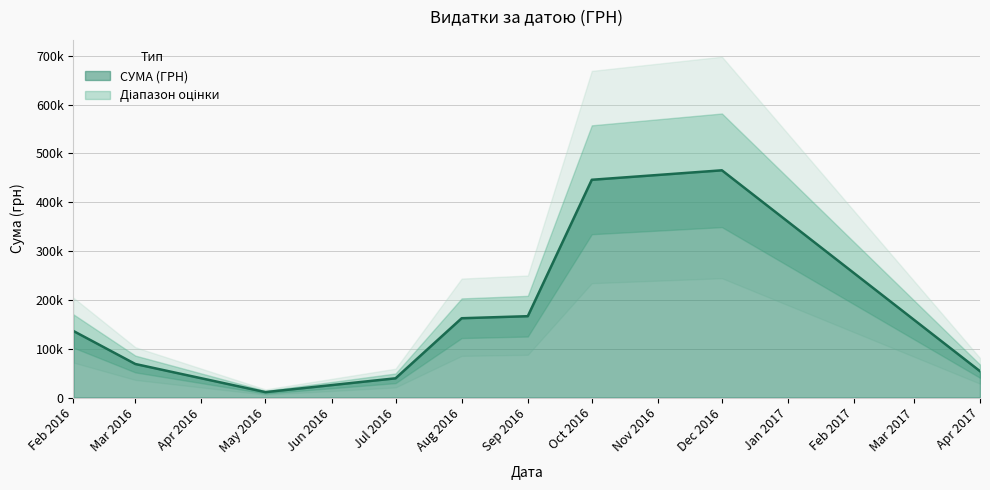

At which category does the chart reach its peak across all series?

28.10.2016